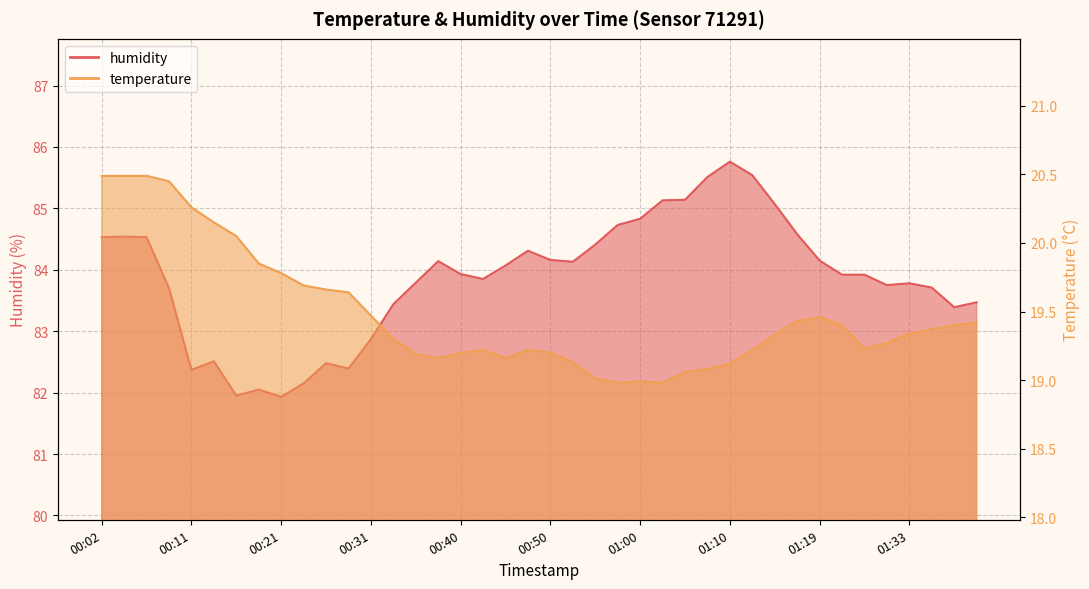

What are all the series names shown in the legend?

temperature, humidity